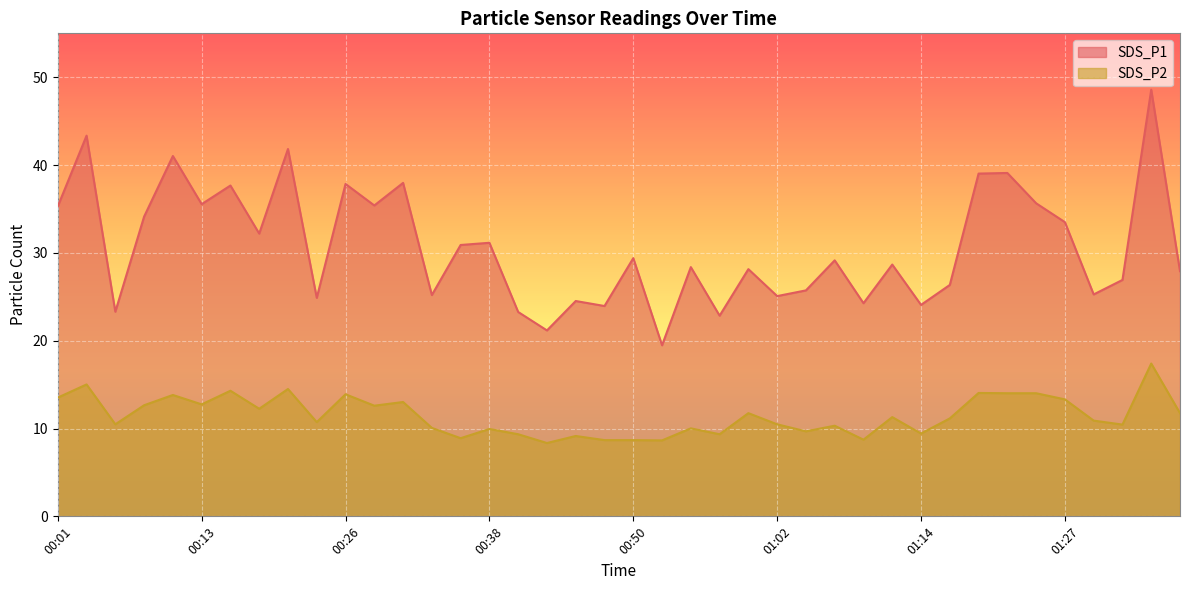

Reading left to right, what are all the values shown in this chart?

SDS_P1: 35.3	43.4	23.3	34.1	41.0	35.5	37.7	32.2	41.8	24.9	37.9	35.4	38.0	25.2	30.9	31.1	23.3	21.2	24.5	23.9	29.4	19.5	28.4	22.9	28.1	25.1	25.7	29.1	24.3	28.7	24.1	26.4	39.0	39.1	35.6	33.5	25.3	26.9	48.6	27.9
SDS_P2: 13.5	15.0	10.5	12.7	13.8	12.8	14.3	12.2	14.5	10.7	13.9	12.6	13.0	10.1	8.9	9.9	9.3	8.3	9.2	8.7	8.7	8.7	10.0	9.3	11.8	10.5	9.7	10.3	8.7	11.3	9.4	11.2	14.1	14.0	14.0	13.3	10.9	10.4	17.4	11.8